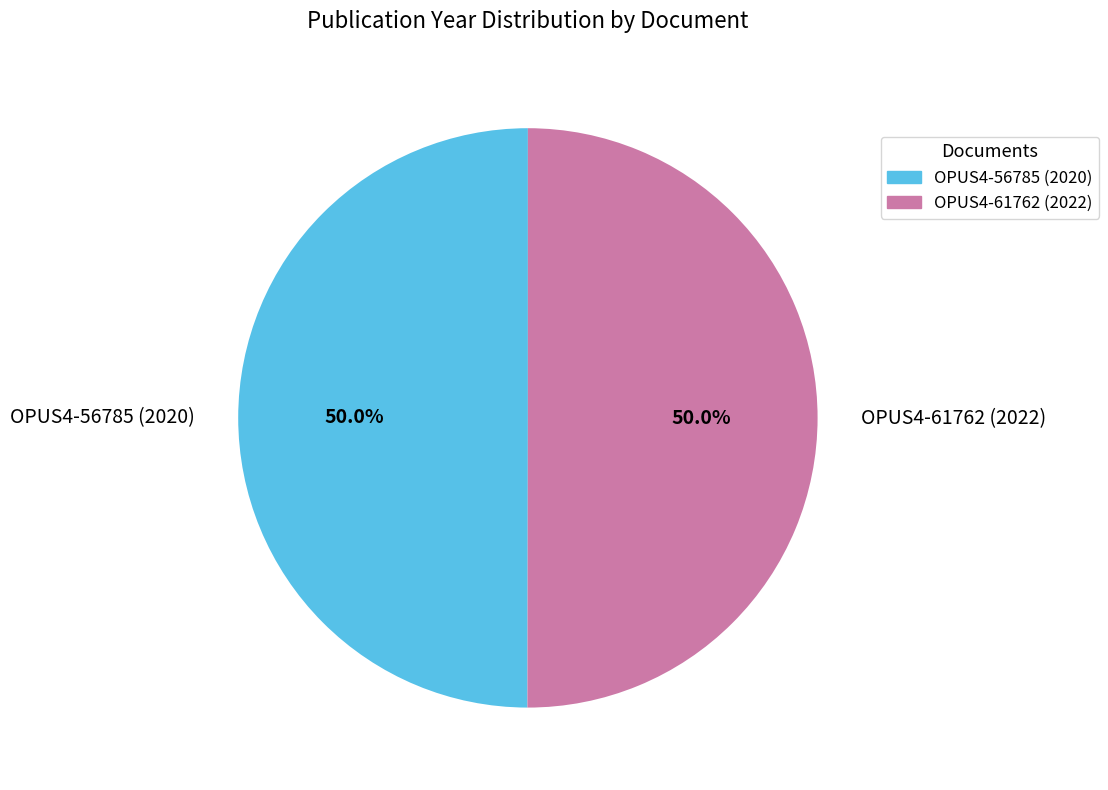

Is it true that OPUS4-61762 (2022) is 50% of the pie?

True